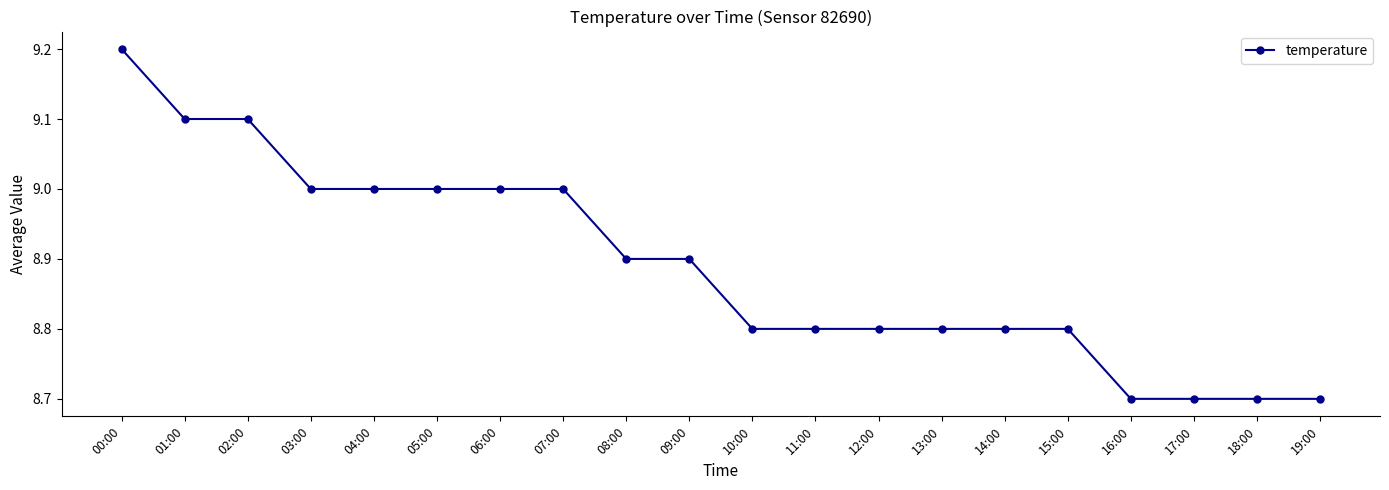

Between 01:00 and 18:00, which is larger?

01:00